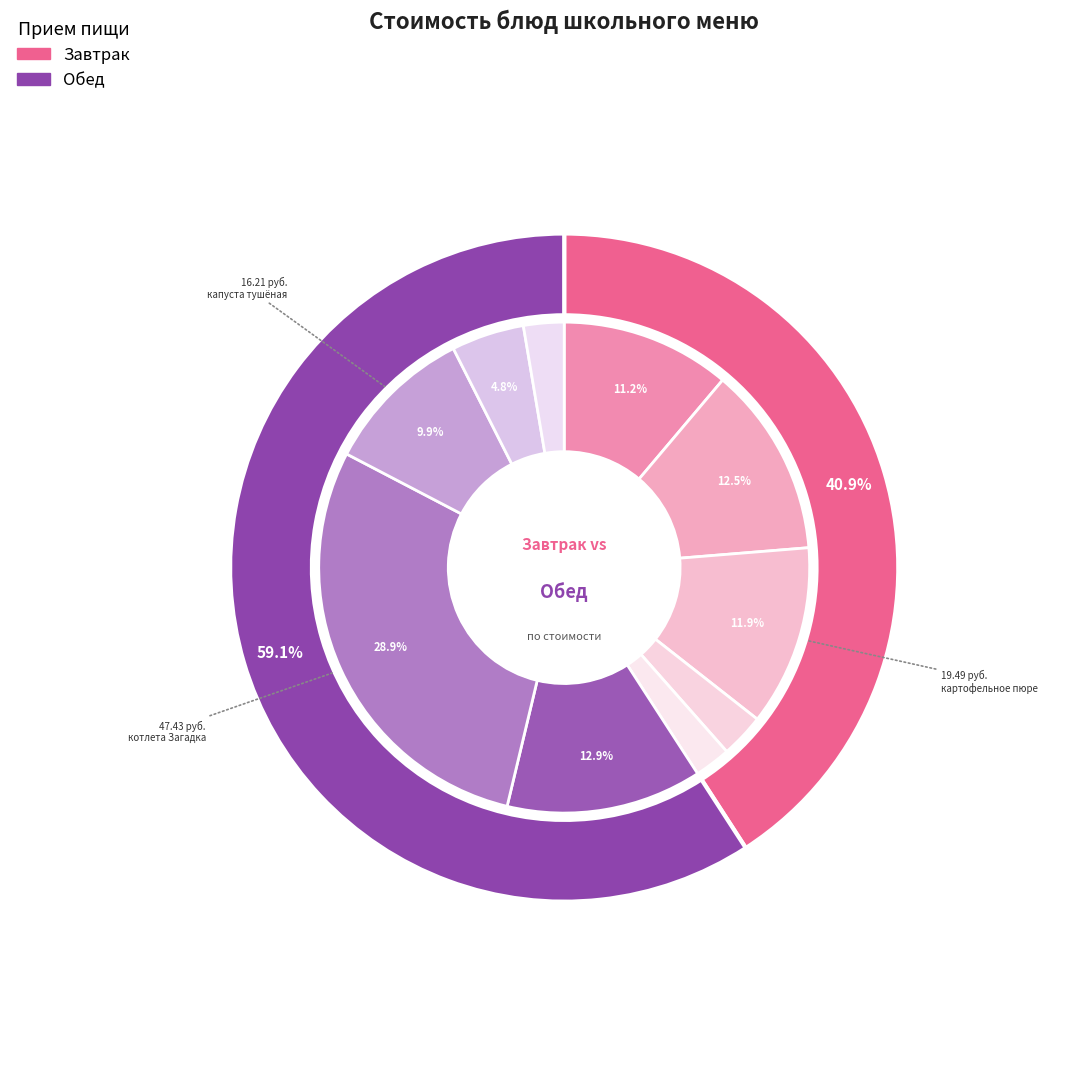

The пирожок с капустой и мясом slice represents 1% of the pie. True or false?

False